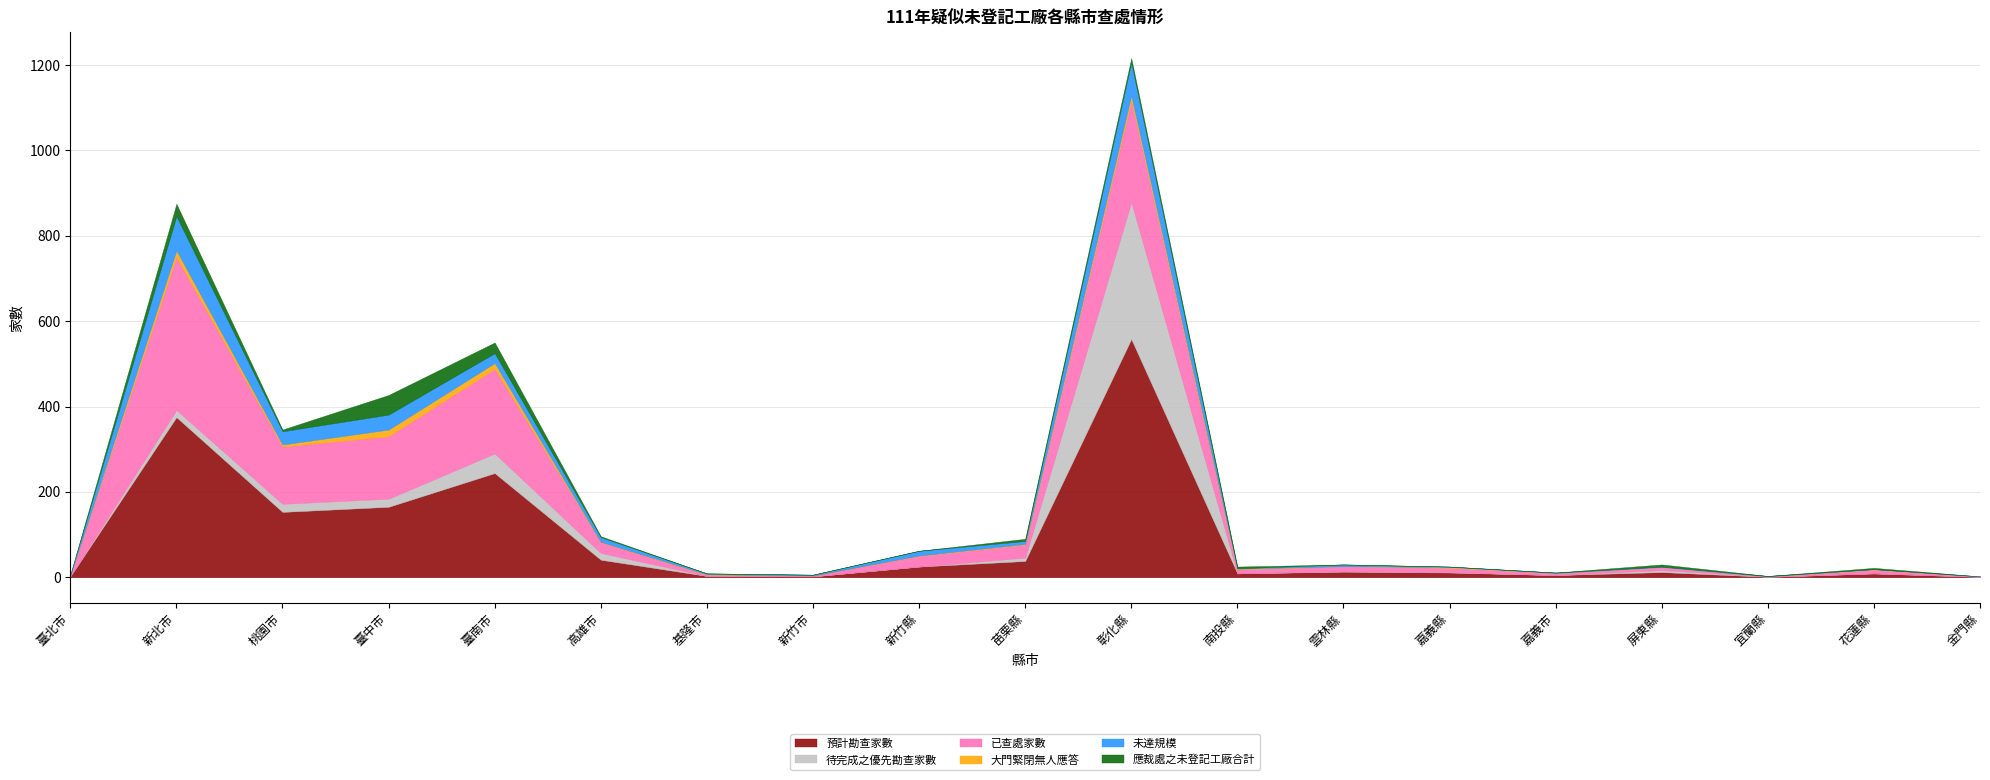

In 已查處家數, how many points are lower than both neighbors (excluding endpoints)?

5